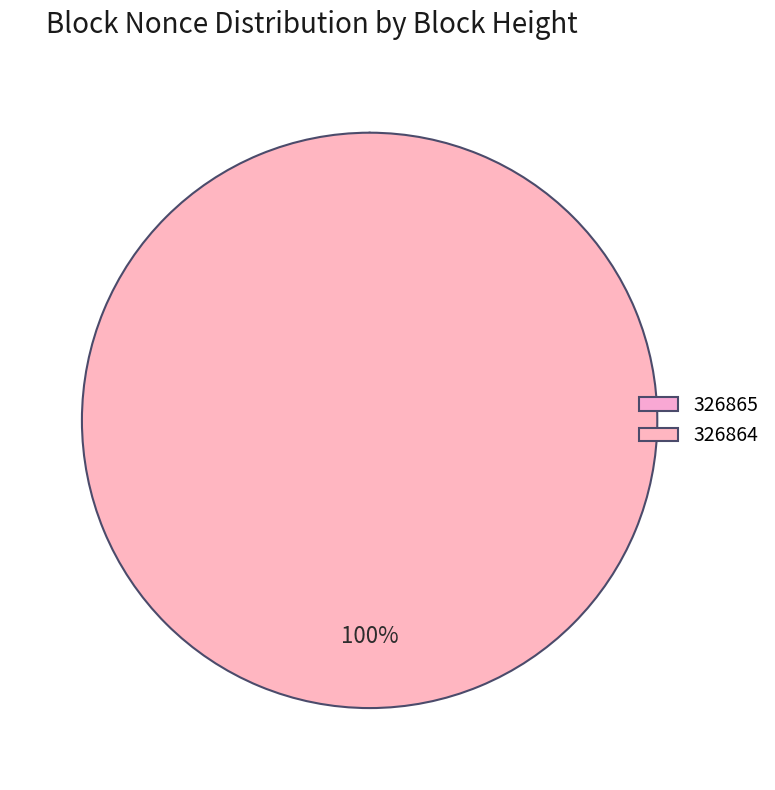

Does 326865 represent more than half of the total?

No